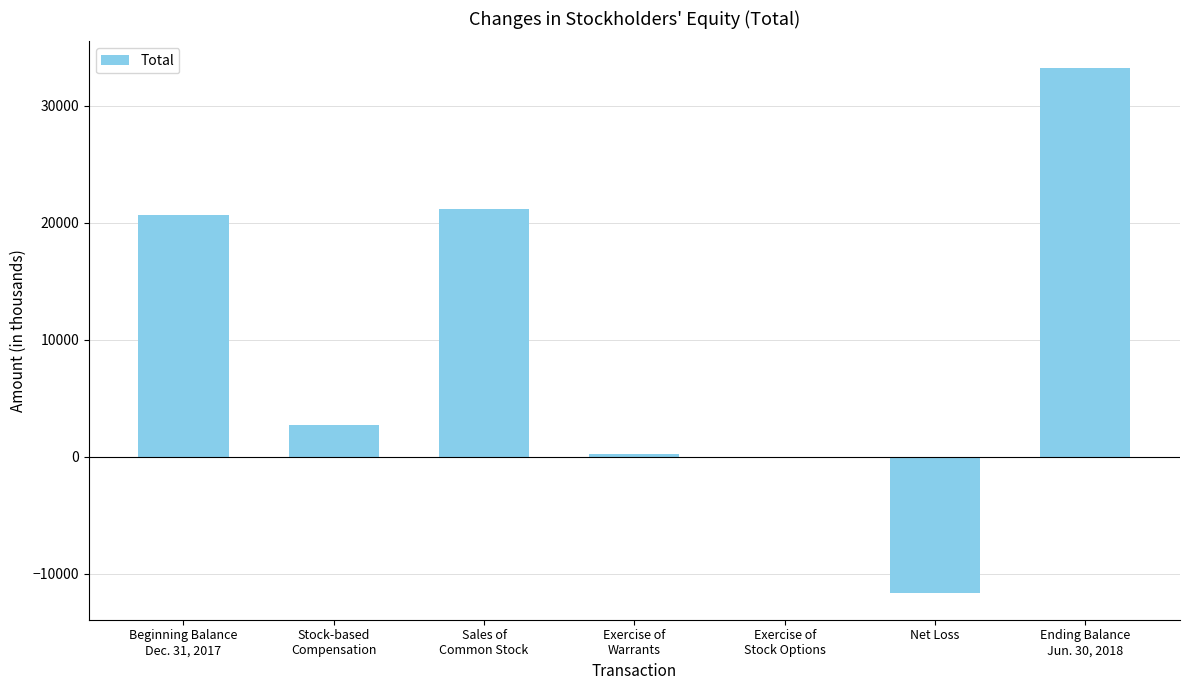

The chart shows a value of -11668 at Net Loss. True or false?

True